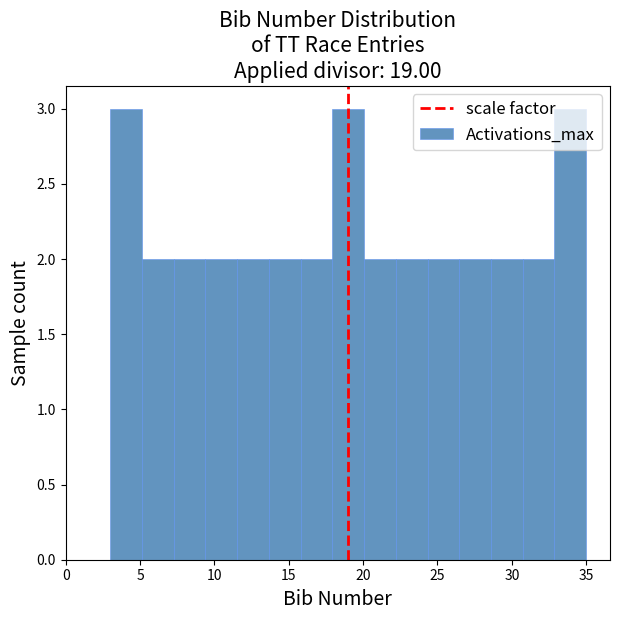

Reading left to right, transcribe this chart: for each bar, give the range it covers on the x-axis and its height. Neither the bar edges nor the heights are printed on the chart, so give them approximately, as read against the axes.

3.0 to 5.0: 3
5.0 to 7.5: 2
7.5 to 9.5: 2
9.5 to 11.5: 2
11.5 to 13.5: 2
13.5 to 16.0: 2
16.0 to 18.0: 2
18.0 to 20.0: 3
20.0 to 22.0: 2
22.0 to 24.5: 2
24.5 to 26.5: 2
26.5 to 28.5: 2
28.5 to 30.5: 2
30.5 to 33.0: 2
33.0 to 35.0: 3